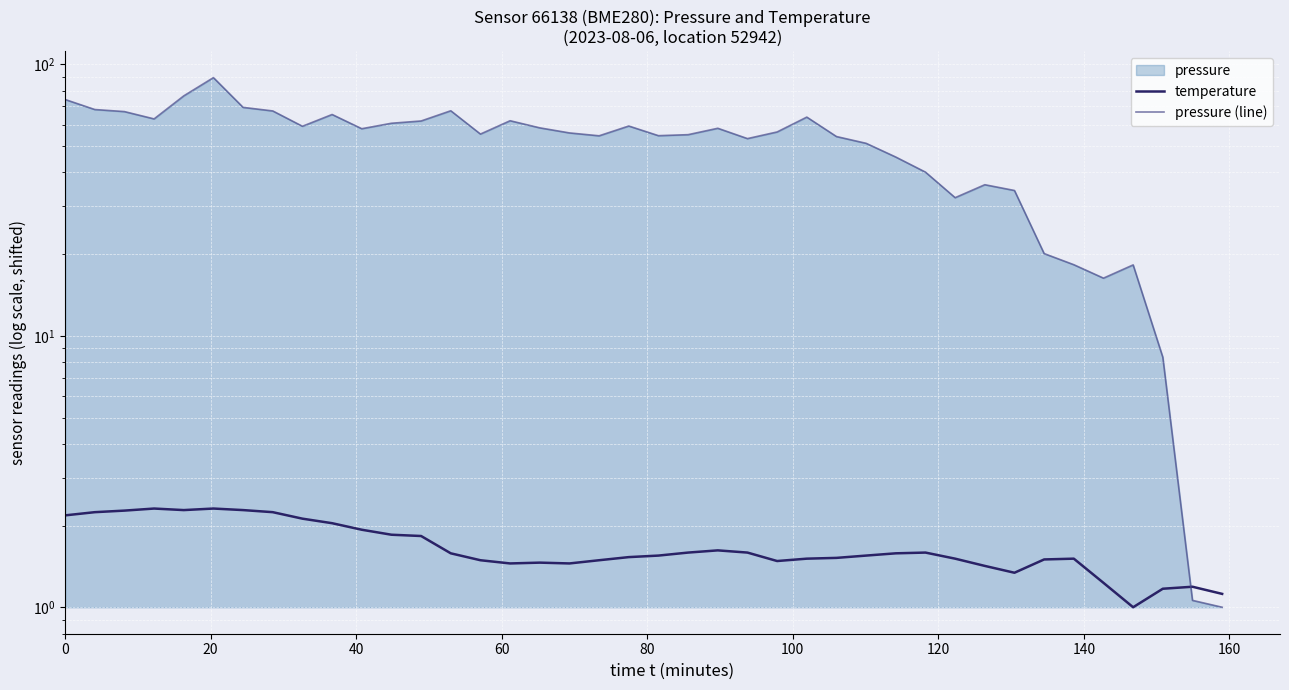

Which series has the widest spread of values?

pressure (line)